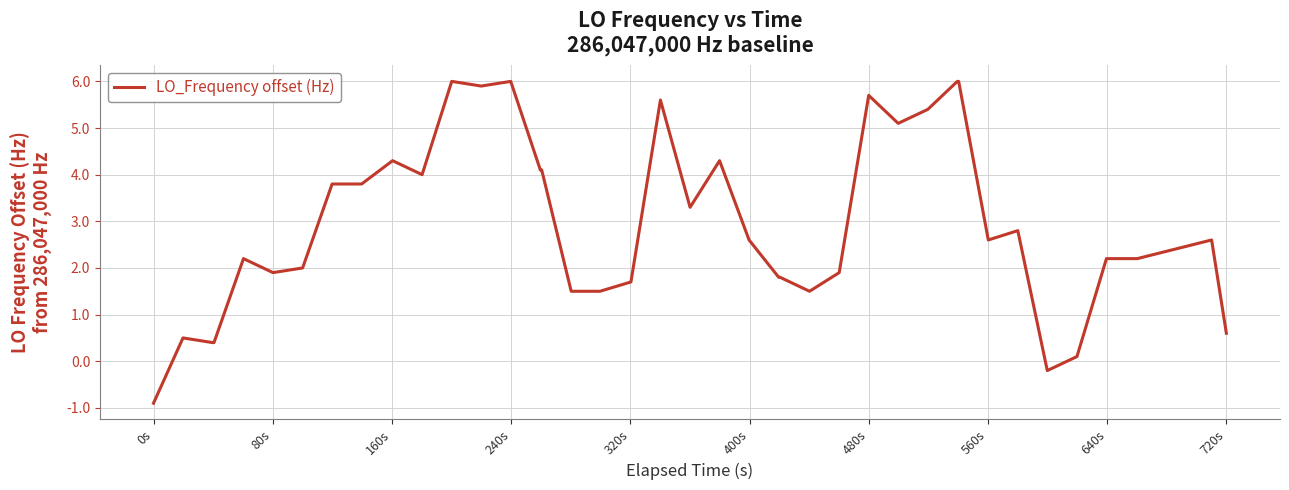

What is the average value?

2.9